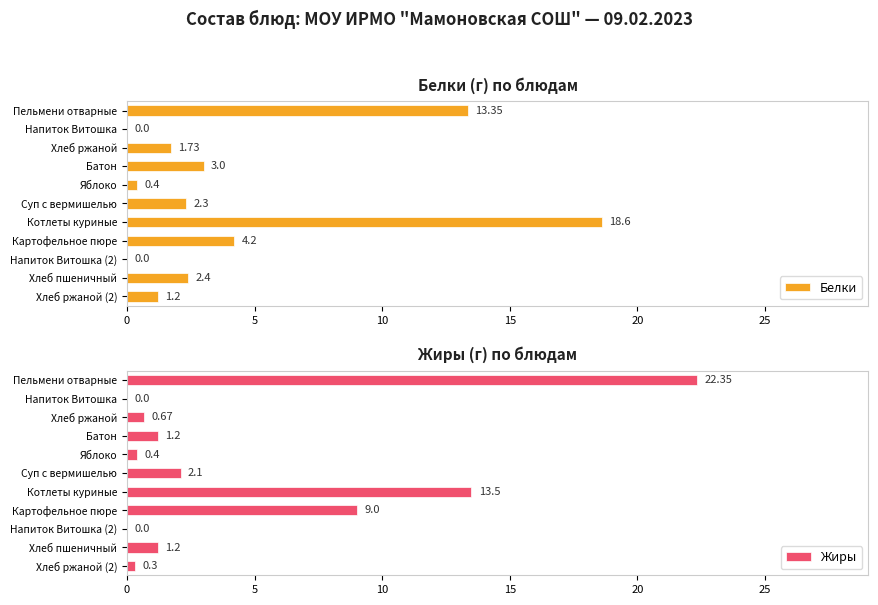

The Жиры series shows 0.7 at Хлеб ржаной. True or false?

True